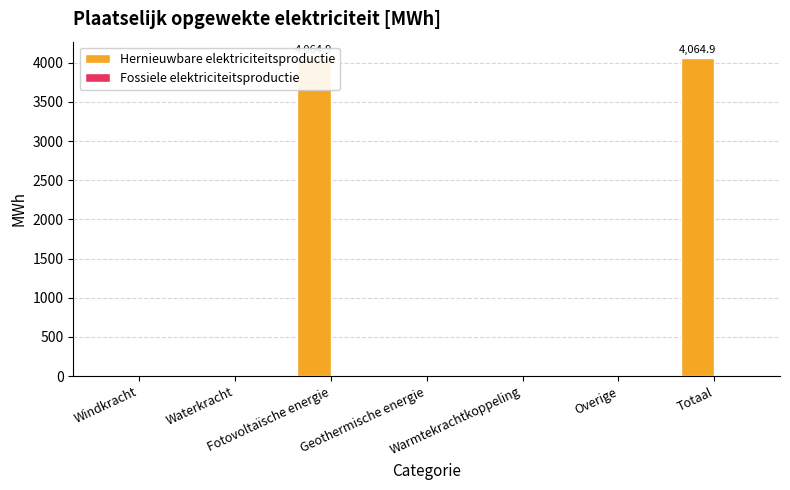

Where is Hernieuwbare elektriciteitsproductie nearest to the value 2032?

Windkracht